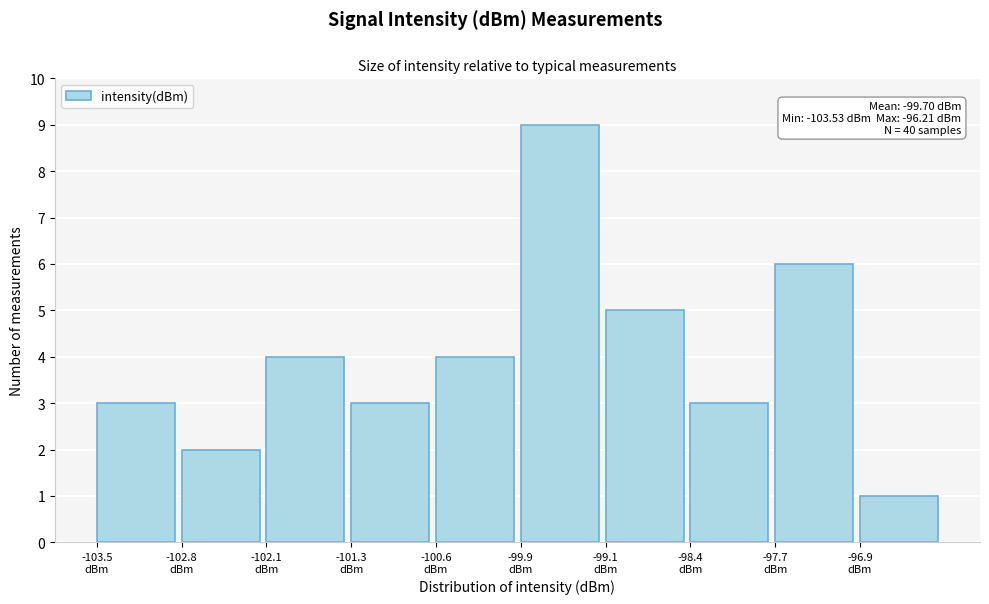

Which range on the x-axis has the tallest bar?

-99.9 to -99.1